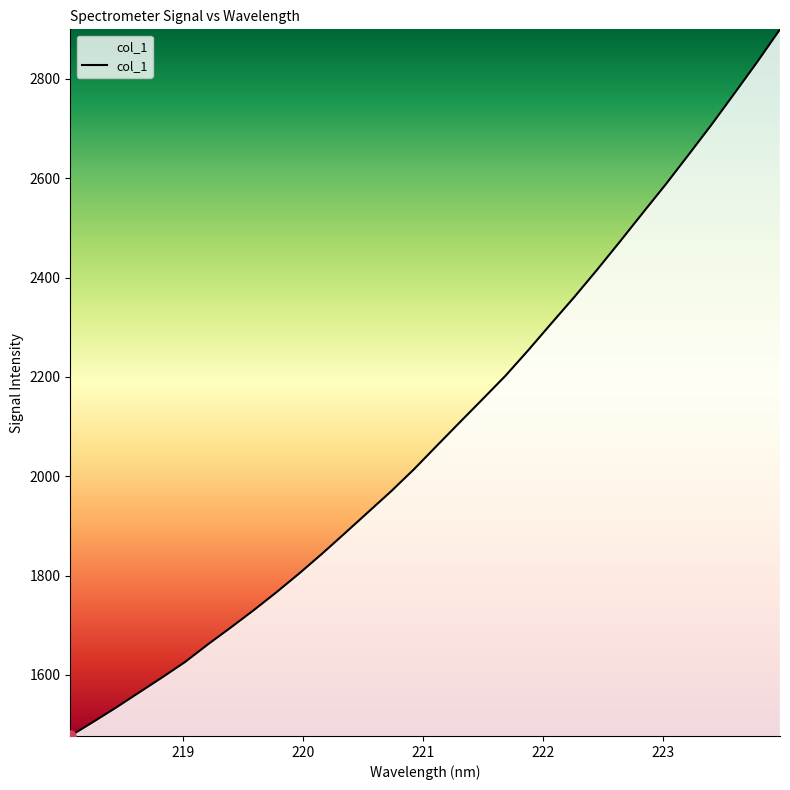

What is the difference between the maximum and minimum values?

1422.7